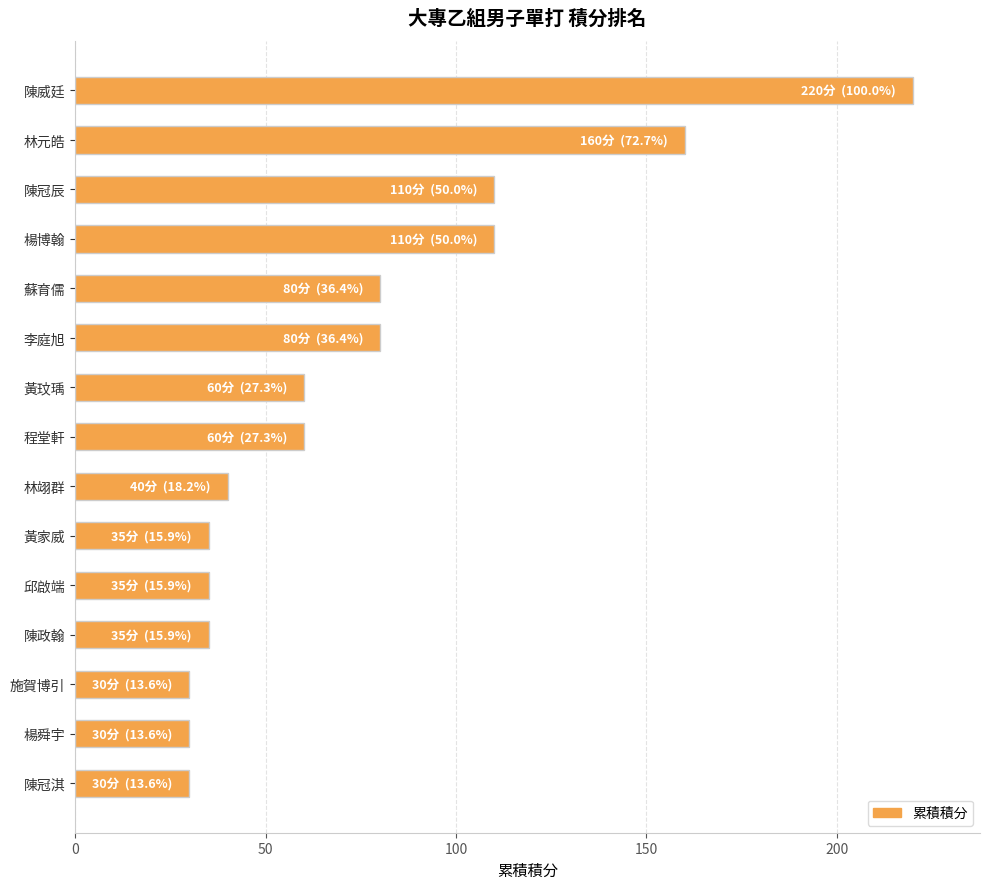

What is the change in value from 楊博翰 to 李庭旭?

-30